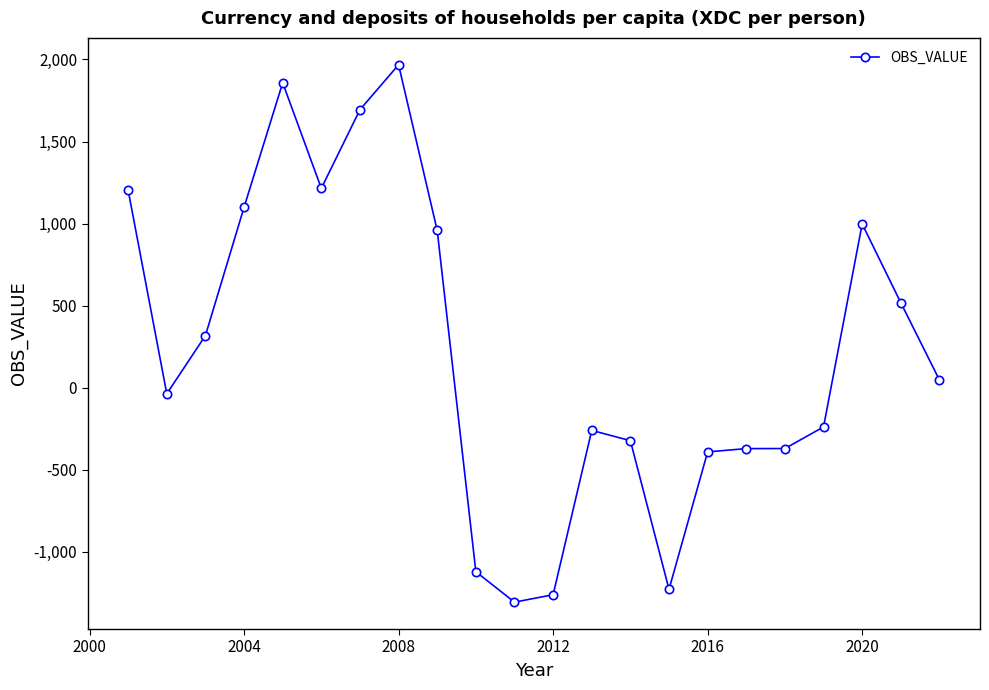

What is the greatest value displayed?

1967.8